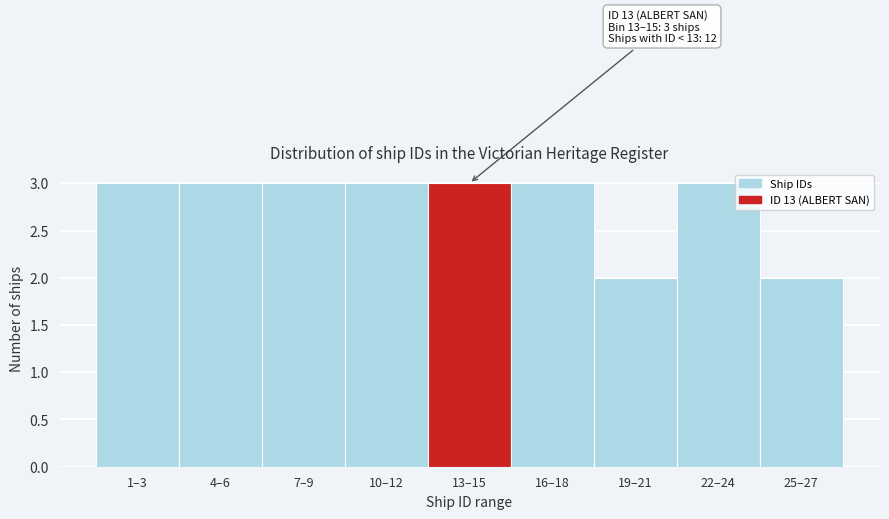

Reading right to left, what are all the values shown in this chart?

25–27=2	22–24=3	19–21=2	16–18=3	13–15=3	10–12=3	7–9=3	4–6=3	1–3=3